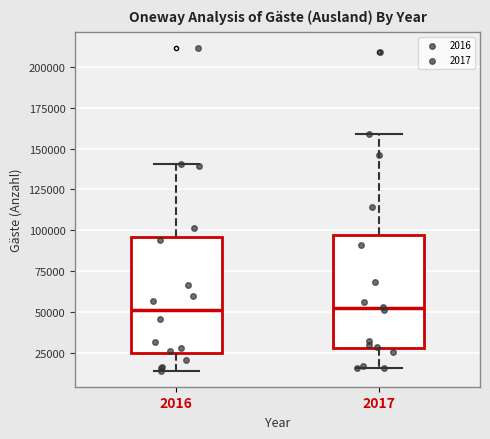

Where is the upper edge of the box at x = 2016 on the y-axis? The values are not printed on the chart, so give them approximately, as read against the axis.

95000